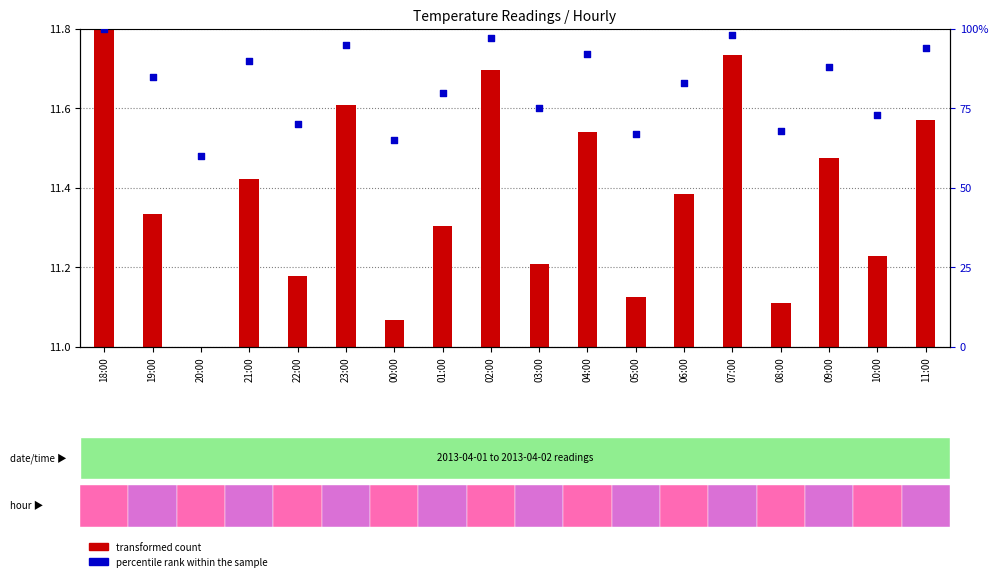

Is the value of percentile rank within the sample at 05:00 greater than the value of transformed count at 10:00?

Yes